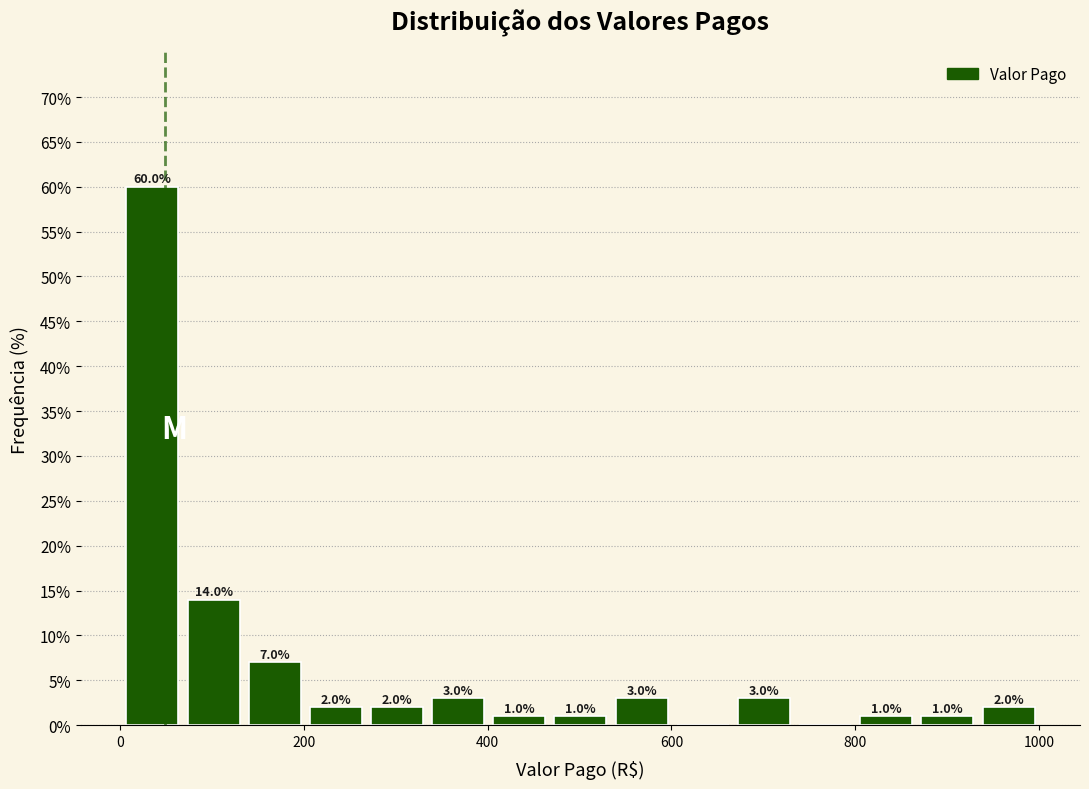

Read against the x-axis, roughly where is the centre of the tallest bar?

40